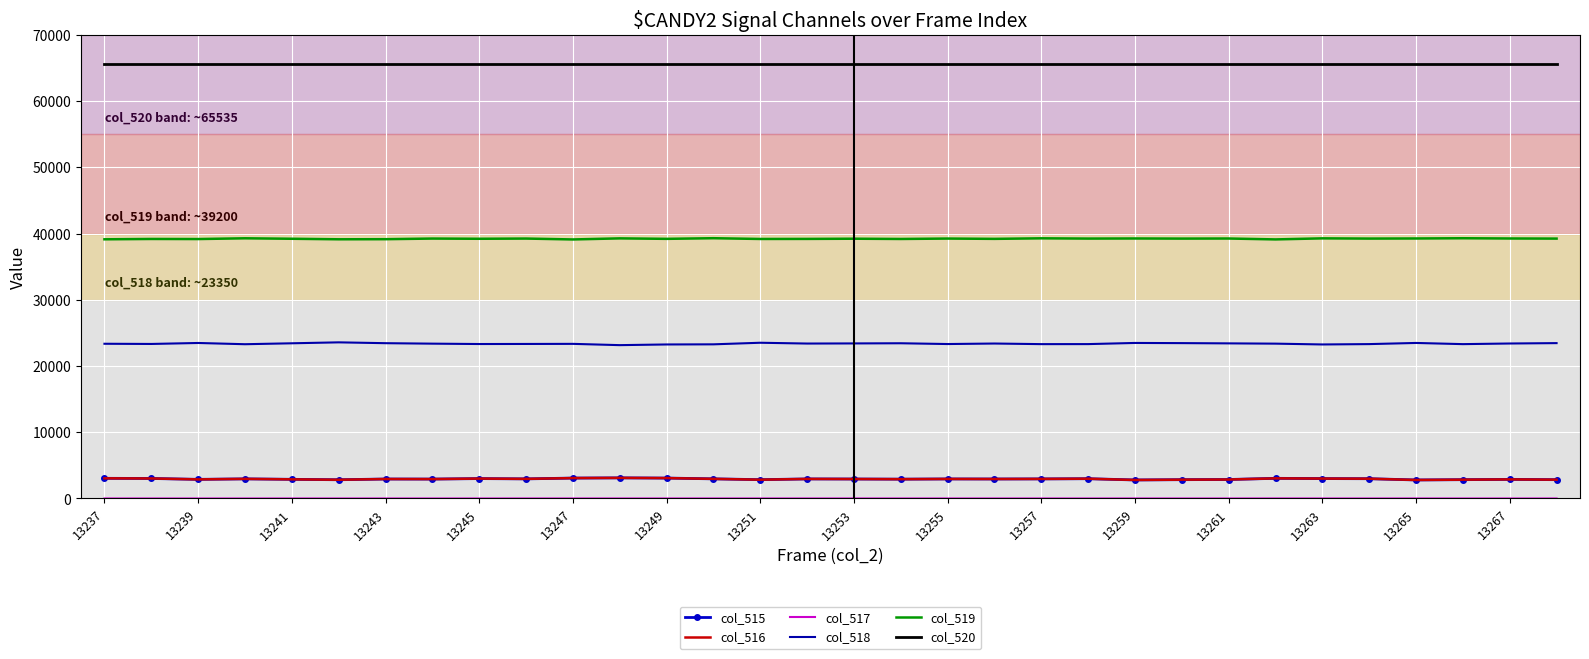

Which series has the largest total across all categories?

col_520